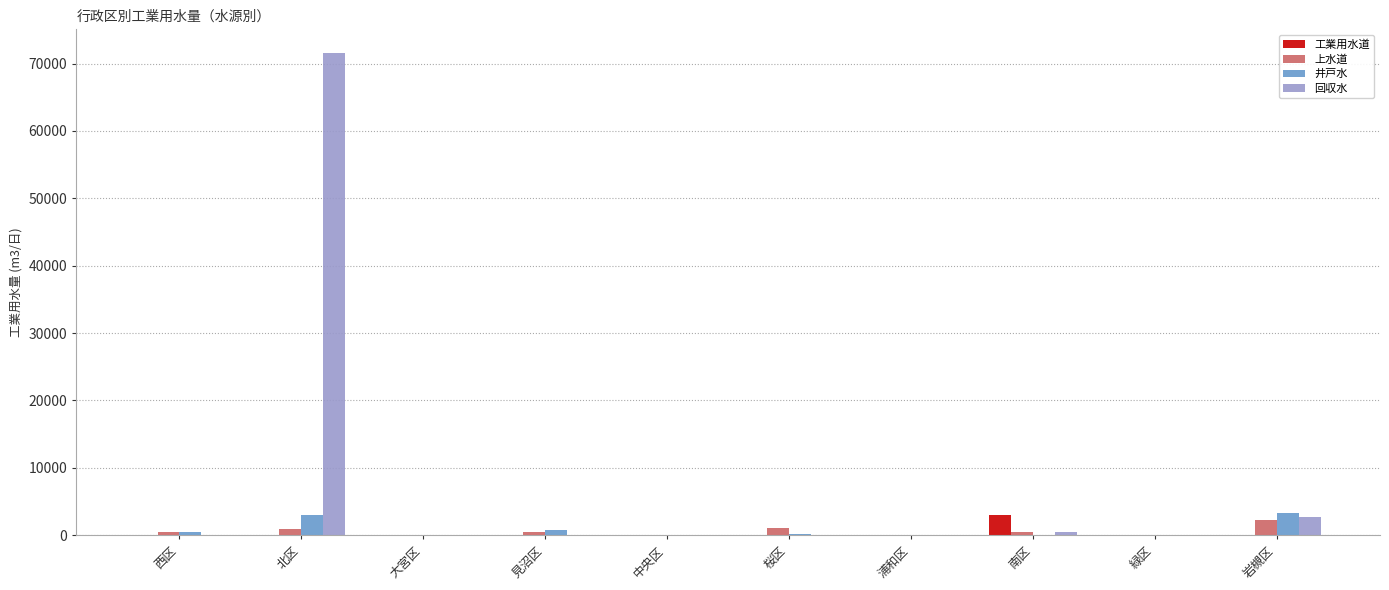

At which label does 井戸水 first exceed 247?

西区